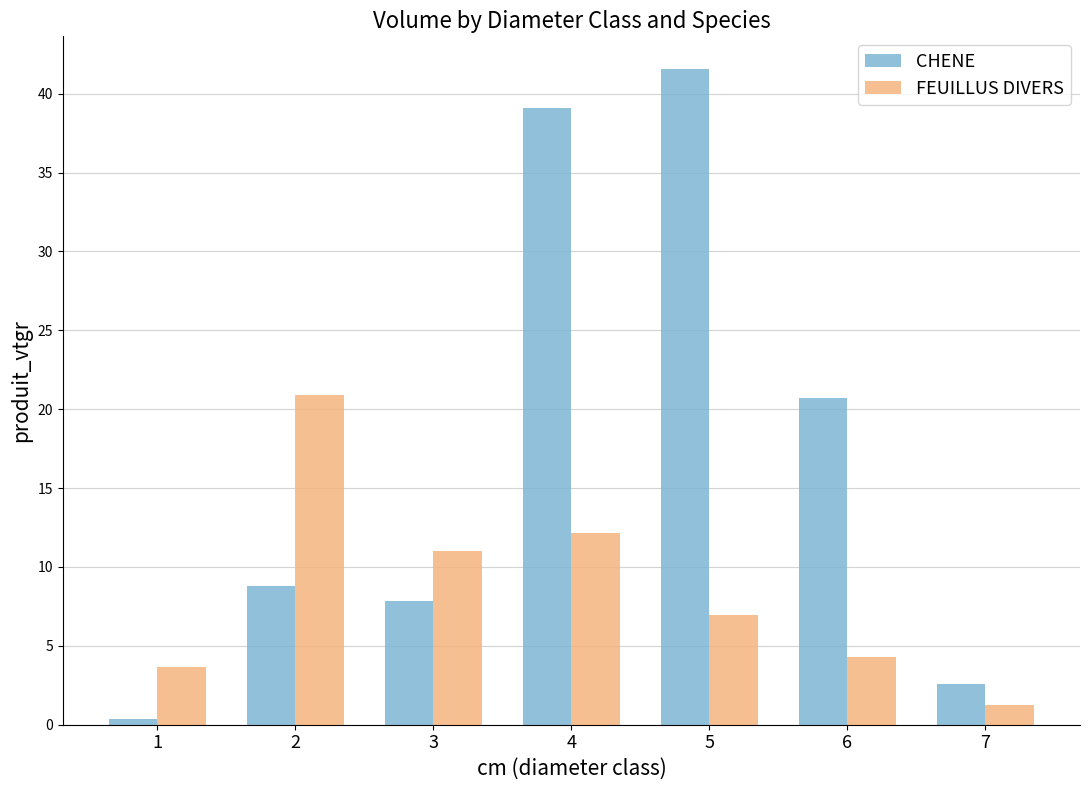

List the series in order of their peak value, lowest first.

FEUILLUS DIVERS, CHENE